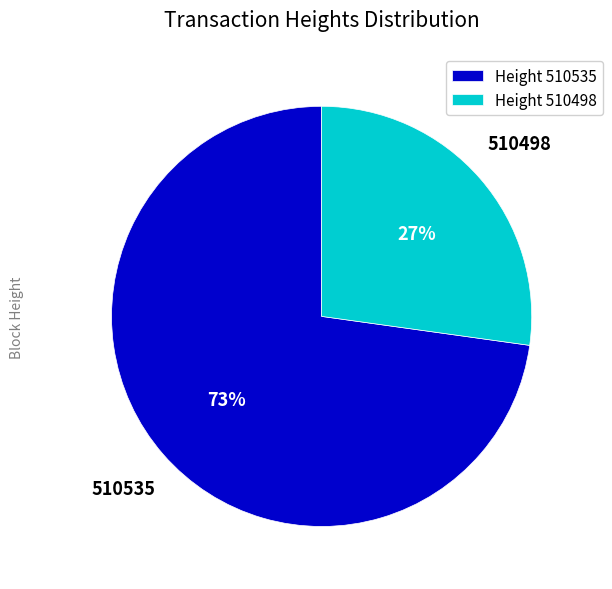

What is the smallest slice in the pie chart?

Height 510498